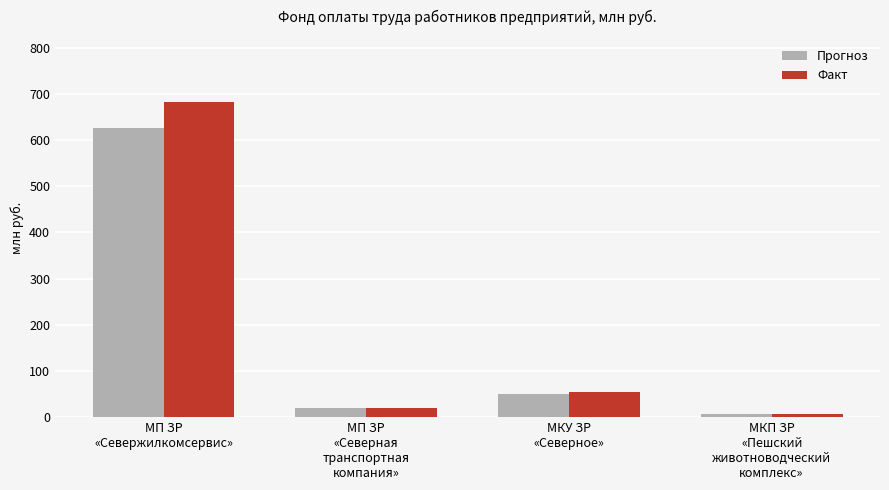

List the series in order of their overall mean, highest first.

Факт, Прогноз